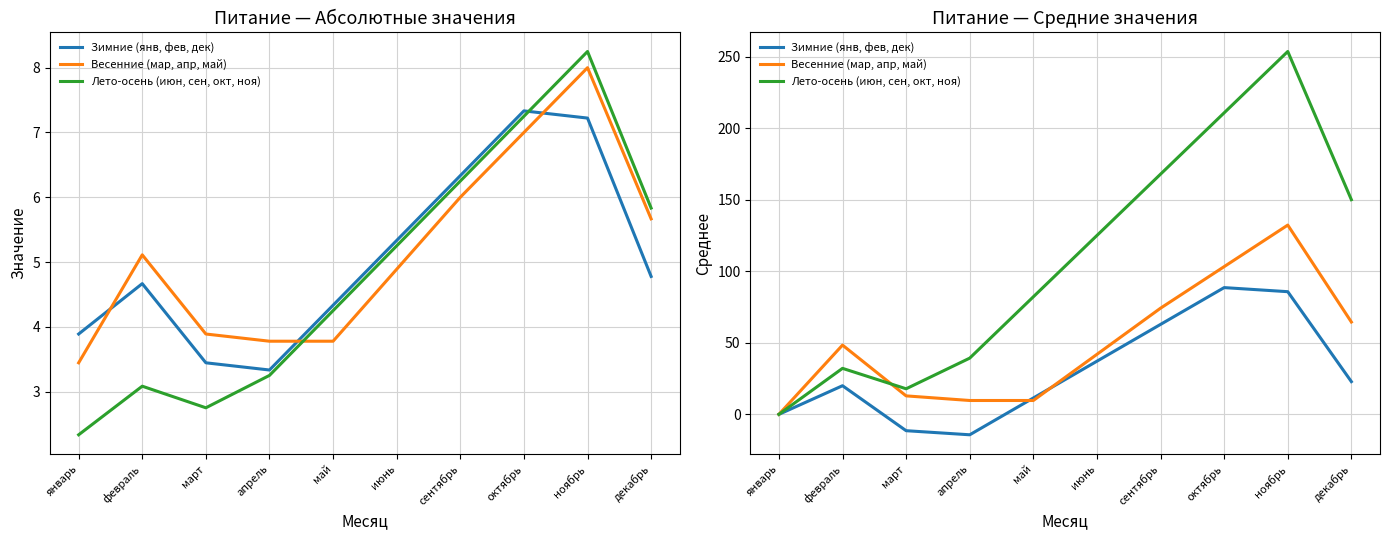

What is the label of the 6th point from the right?

май